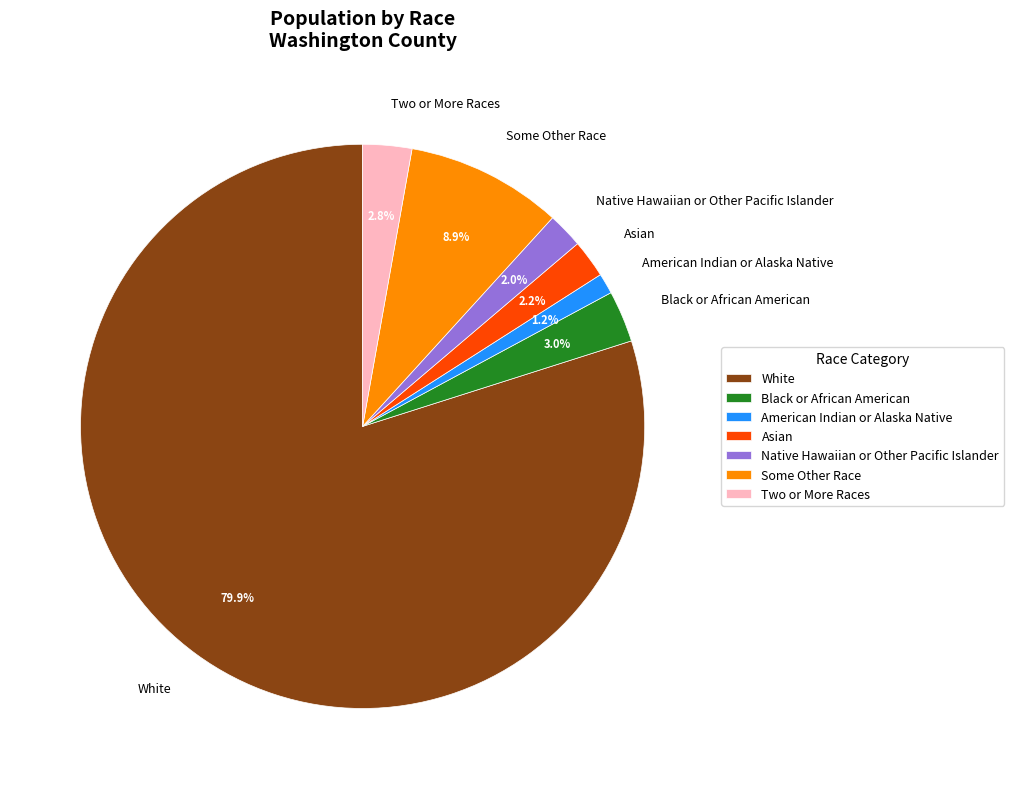

How many slices are in this pie chart?

7